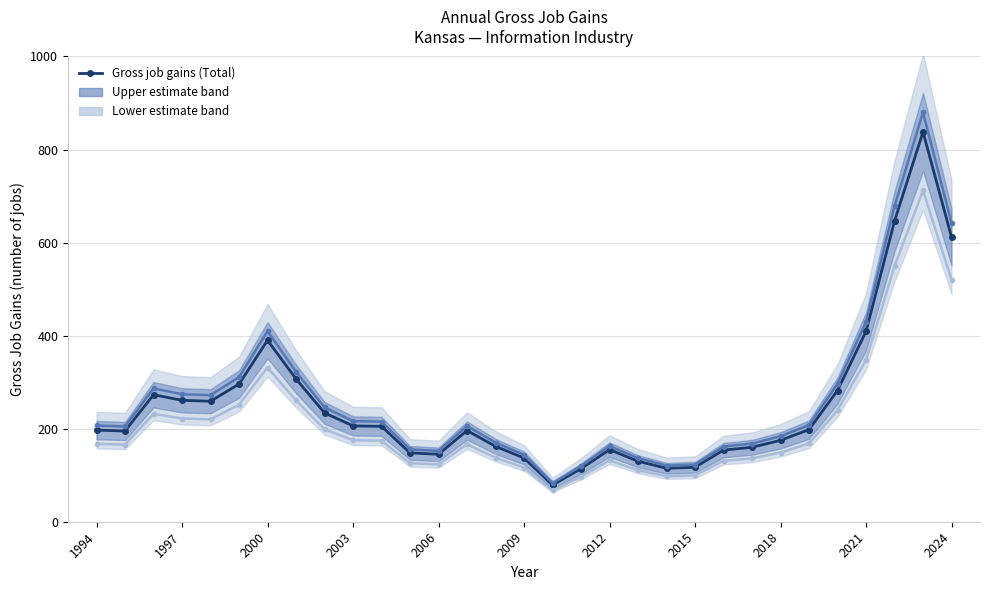

Reading left to right, what are all the values shown in this chart?

Gross job gains (Total): 197.0	195.0	273.0	261.0	259.0	296.0	390.0	307.0	234.0	206.0	205.0	148.0	145.0	196.0	162.0	137.0	79.0	114.0	155.0	130.0	115.0	117.0	154.0	160.0	175.0	198.0	282.0	409.0	646.0	838.0	612.0
Upper estimate band: 206.9	204.8	286.6	274.1	272.0	310.8	409.5	322.4	245.7	216.3	215.2	155.4	152.2	205.8	170.1	143.9	83.0	119.7	162.8	136.5	120.8	122.9	161.7	168.0	183.8	207.9	296.1	429.5	678.3	879.9	642.6
Lower estimate band: 167.5	165.8	232.1	221.9	220.2	251.6	331.5	261.0	198.9	175.1	174.2	125.8	123.2	166.6	137.7	116.5	67.2	96.9	131.8	110.5	97.8	99.5	130.9	136.0	148.8	168.3	239.7	347.7	549.1	712.3	520.2